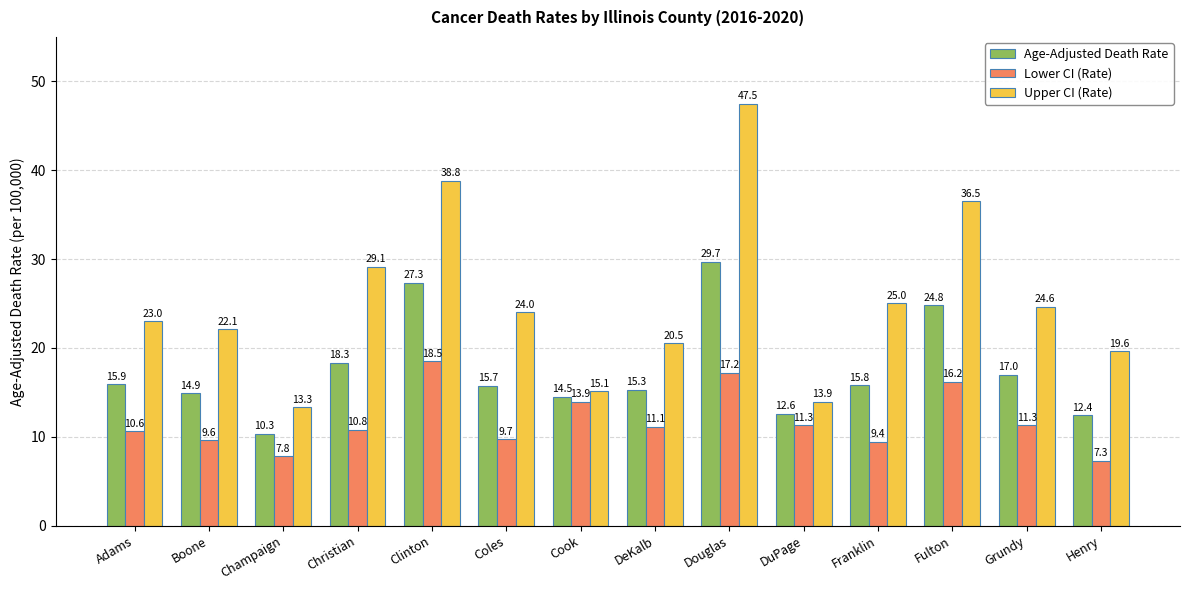

True or false: Lower CI (Rate) has a value of 15.5 at Grundy.

False